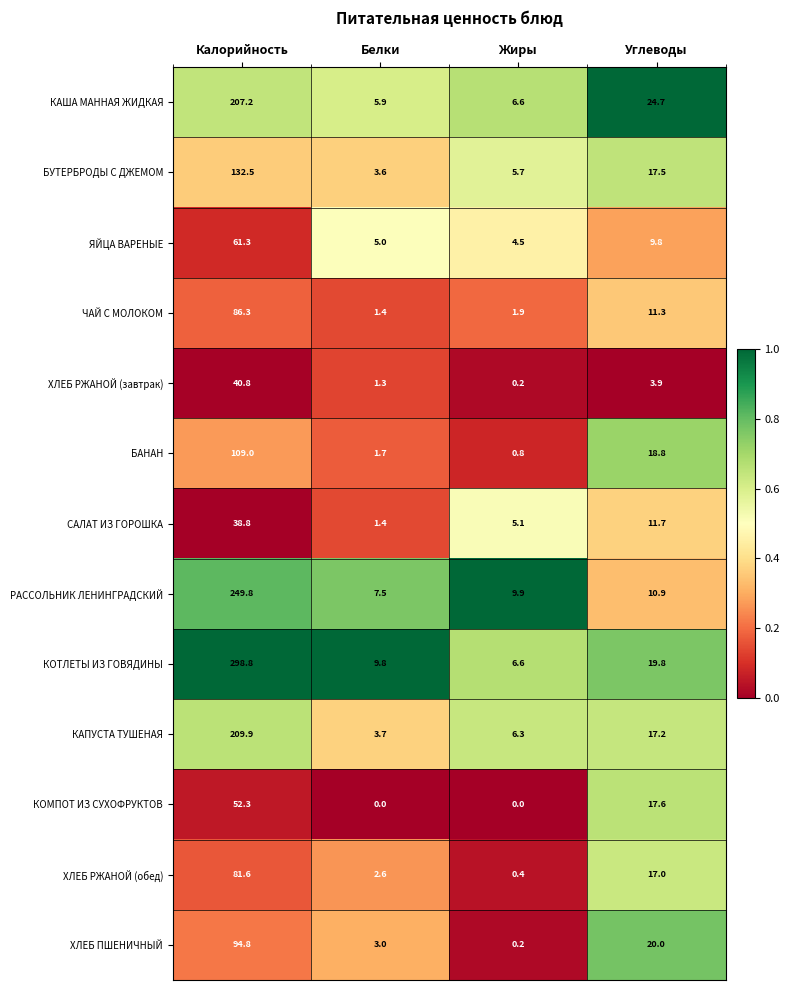

What is the difference between the second highest and second lowest values in the КАПУСТА ТУШЕНАЯ series?

10.9